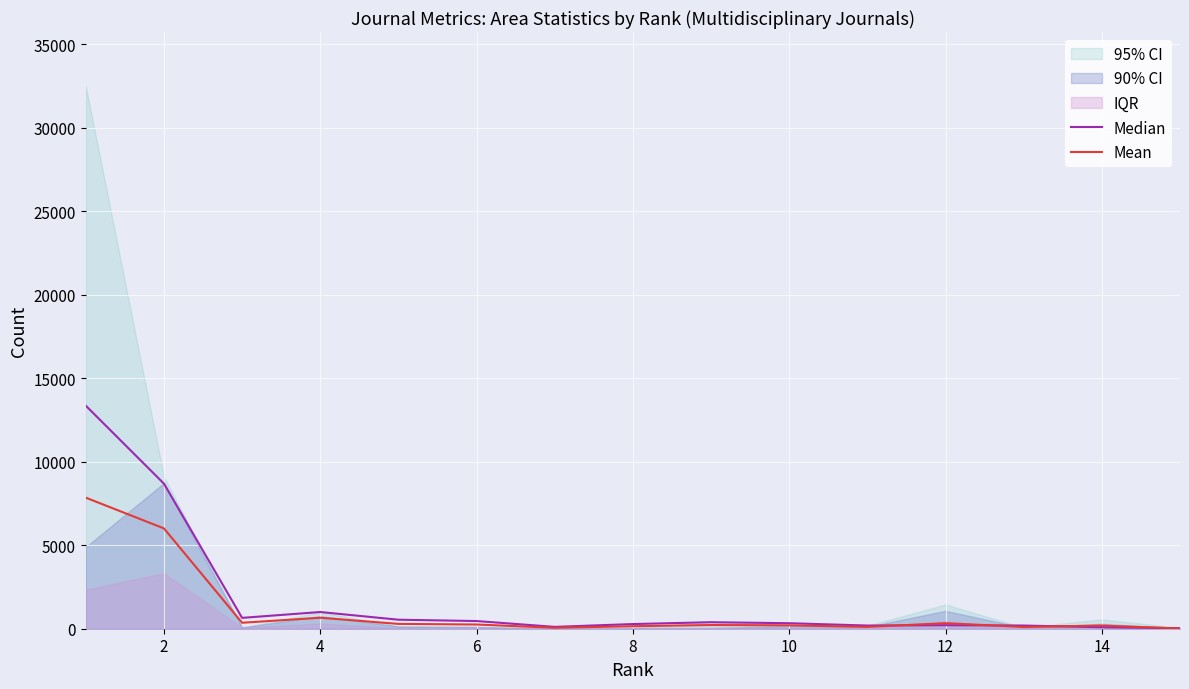

Reading left to right, transcribe all the data shown in this chart.

Median: 13360.0	8690.0	650.0	1000.0	540.0	460.0	110.0	280.0	390.0	330.0	190.0	210.0	190.0	90.0	30.0
Mean: 7850.0	6008.5	357.0	656.5	289.0	252.5	56.5	150.5	220.5	203.0	111.5	331.0	104.5	188.0	15.0